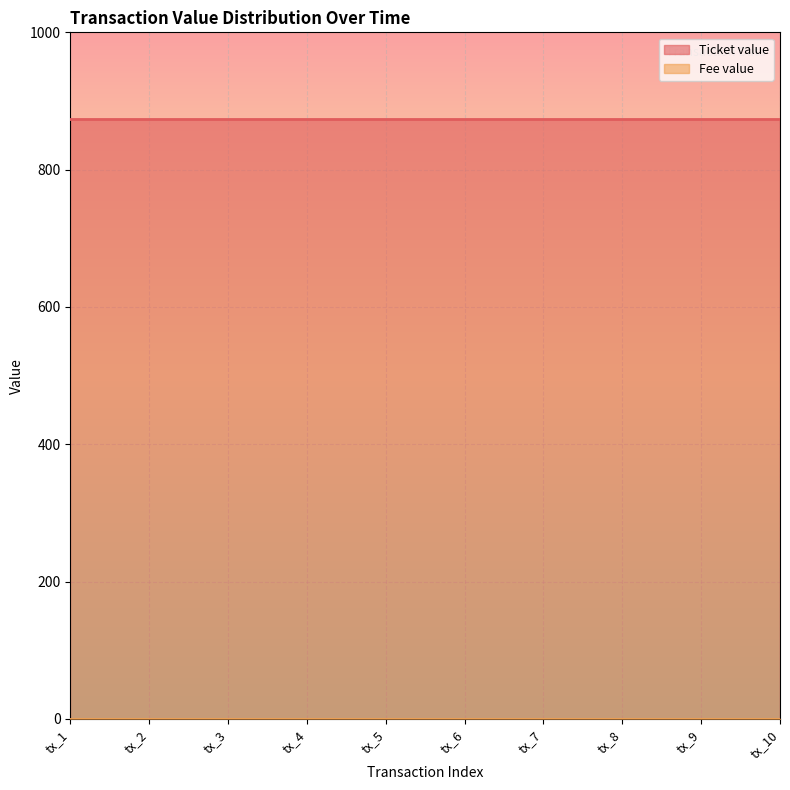

At which category does the chart reach its minimum across all series?

tx_1